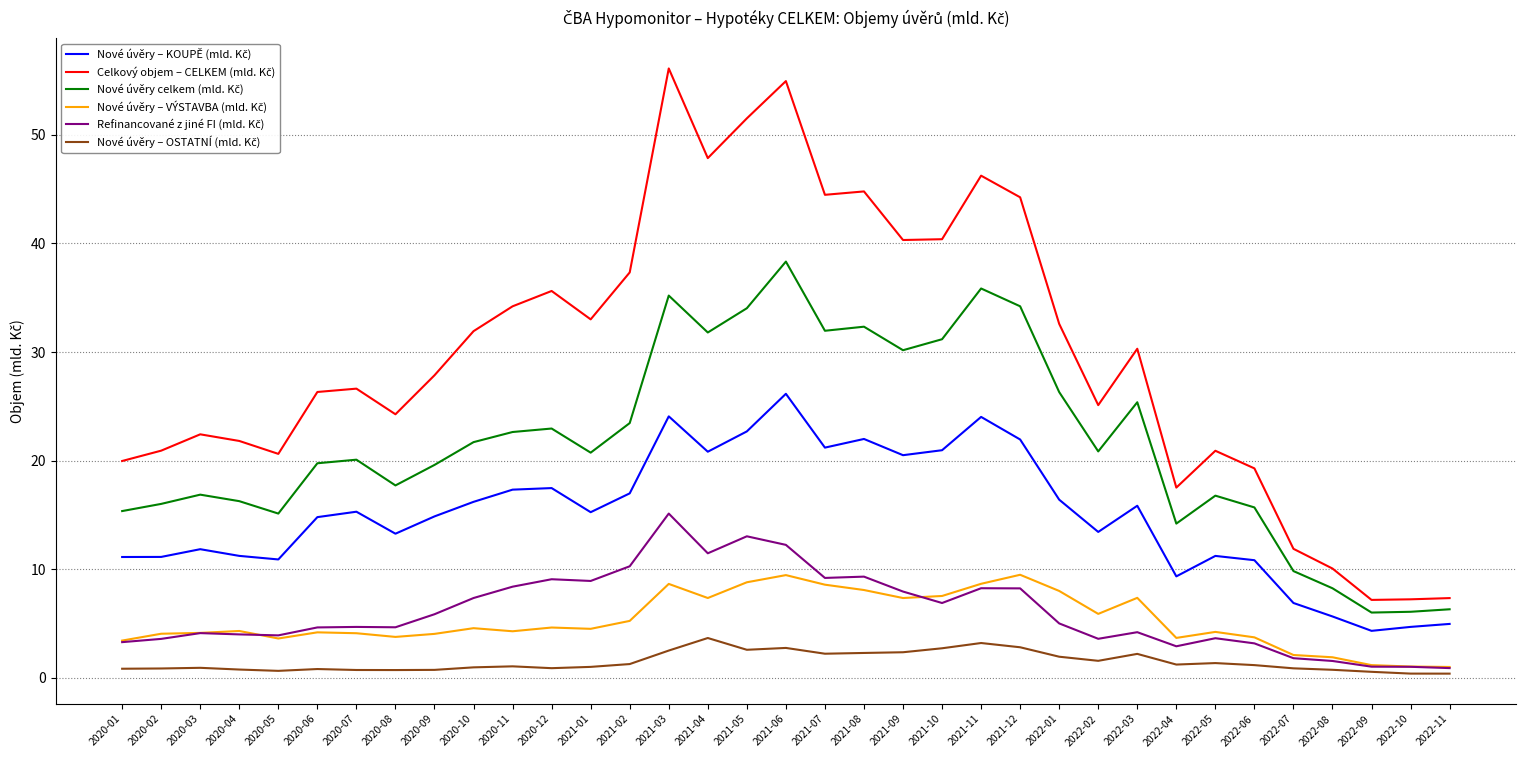

What is the total value across all series at 2021-04?

122.9